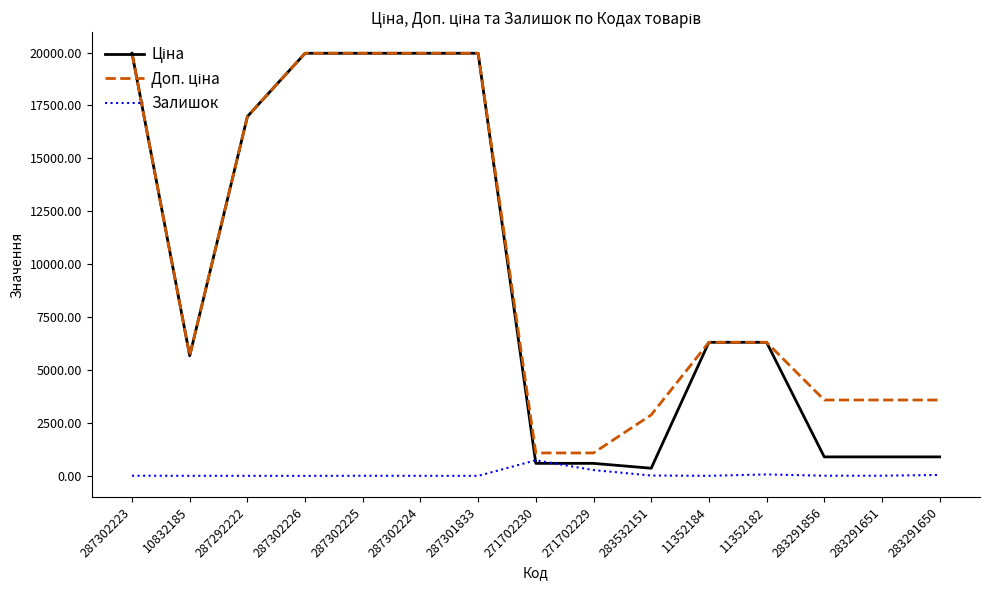

What position from the left is 287302224?

6